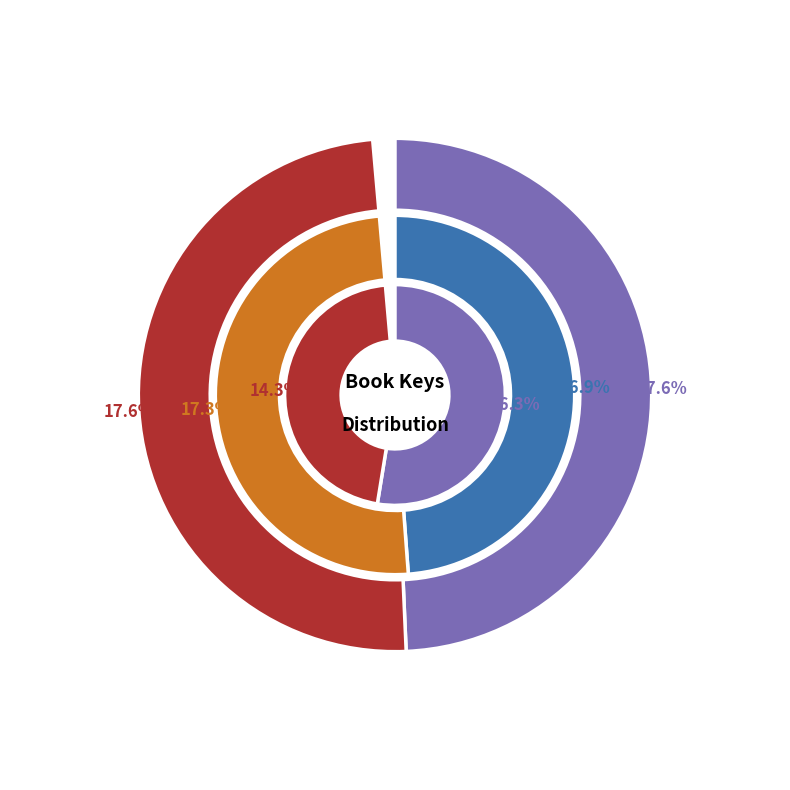

What percentage is the Friendship on the High Seas slice, to the nearest percent?

14%